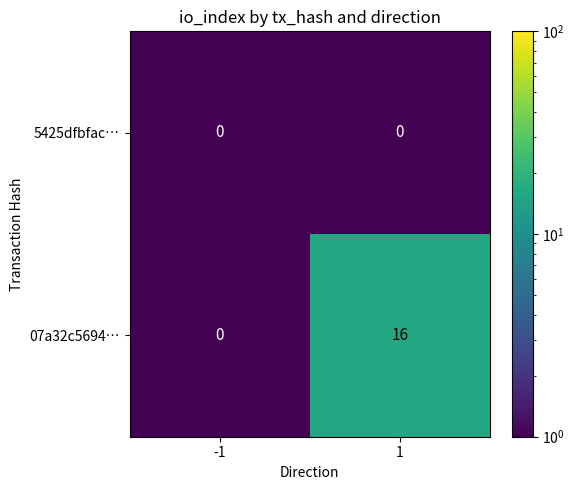

Is it true that 5425dfbfac… equals 0 at -1?

True